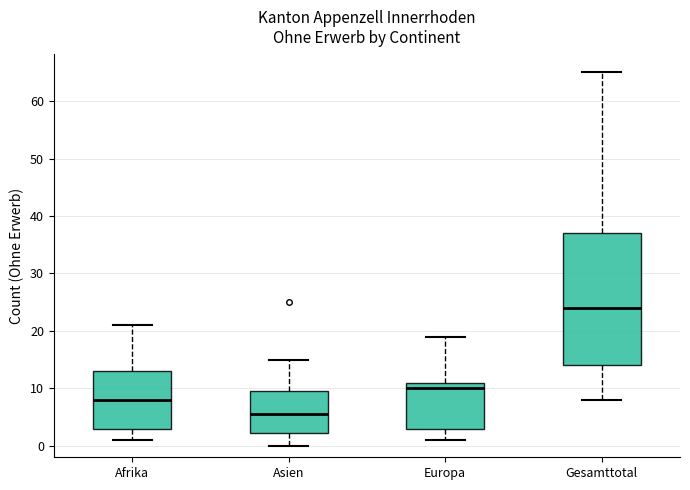

Where does the upper whisker of the box for Asien end on the y-axis? The values are not printed on the chart, so give them approximately, as read against the axis.

15